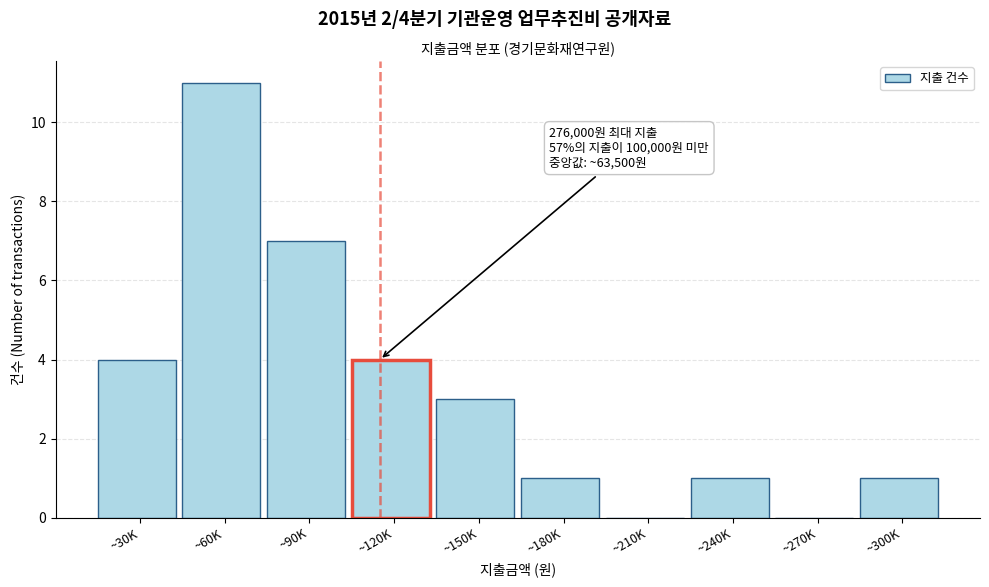

Reading left to right, what are all the values shown in this chart?

~30K=4	~60K=11	~90K=7	~120K=4	~150K=3	~180K=1	~210K=0	~240K=1	~270K=0	~300K=1